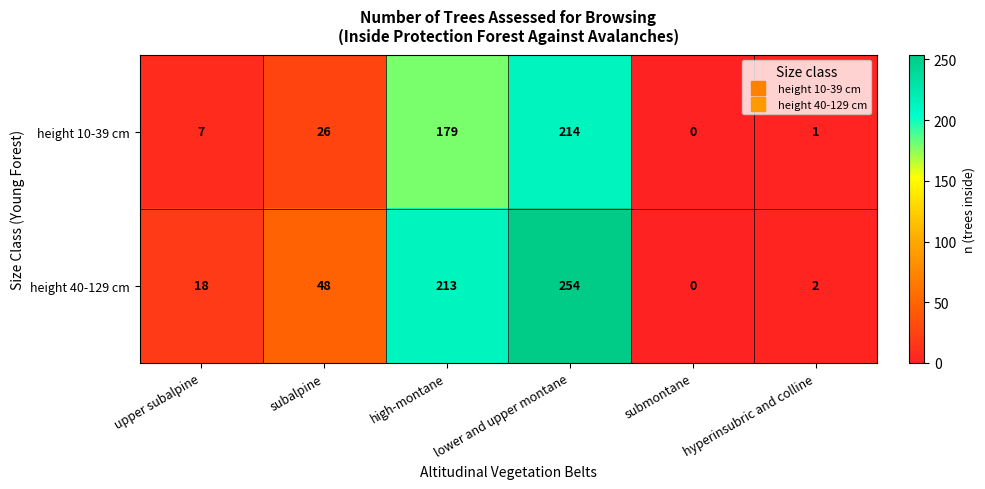

What is the difference between the height 10-39 cm values at subalpine and submontane?

26